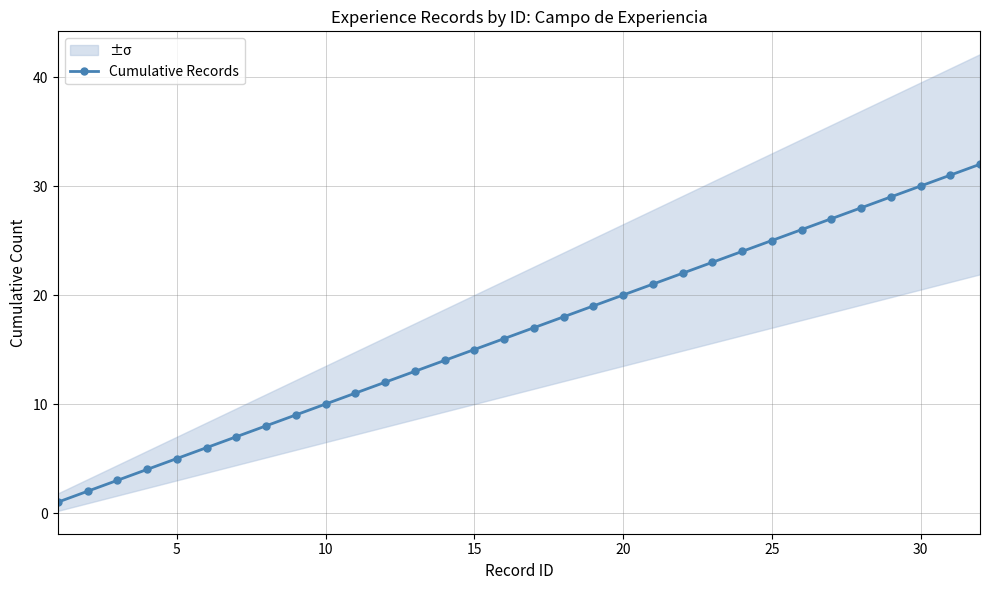

The value of Cumulative Records at 20 is 33. True or false?

False